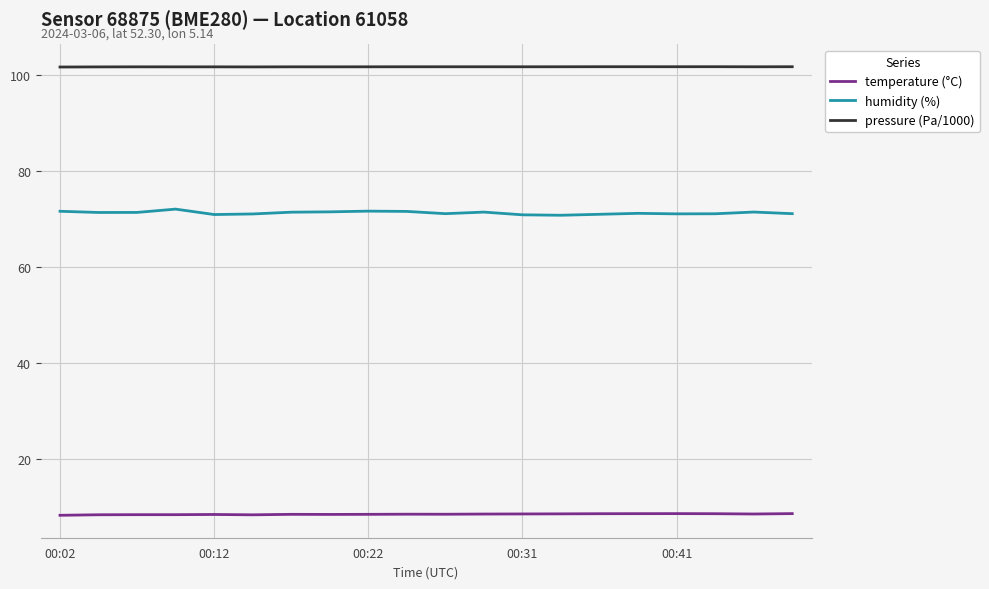

Which series has the largest total across all categories?

pressure (Pa/1000)